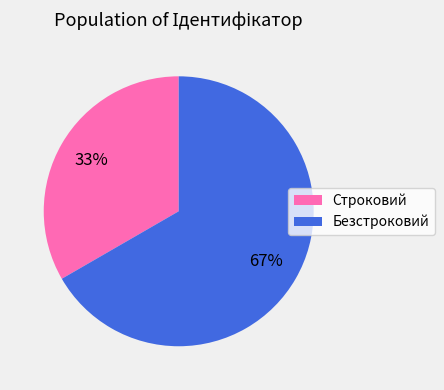

Is there a majority slice in this chart?

Yes